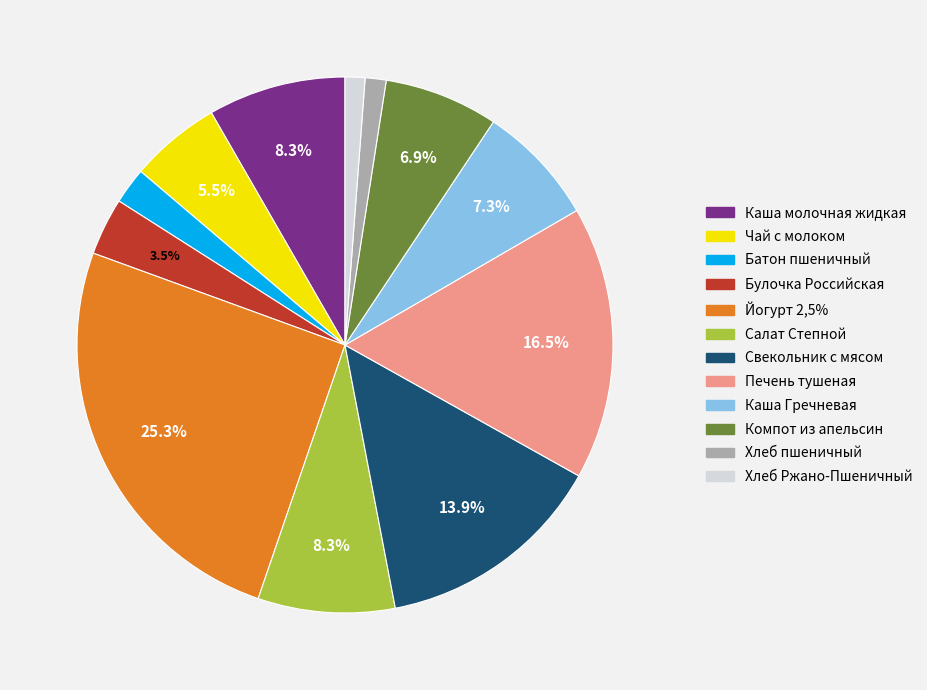

The Салат Степной slice represents 8% of the pie. True or false?

True